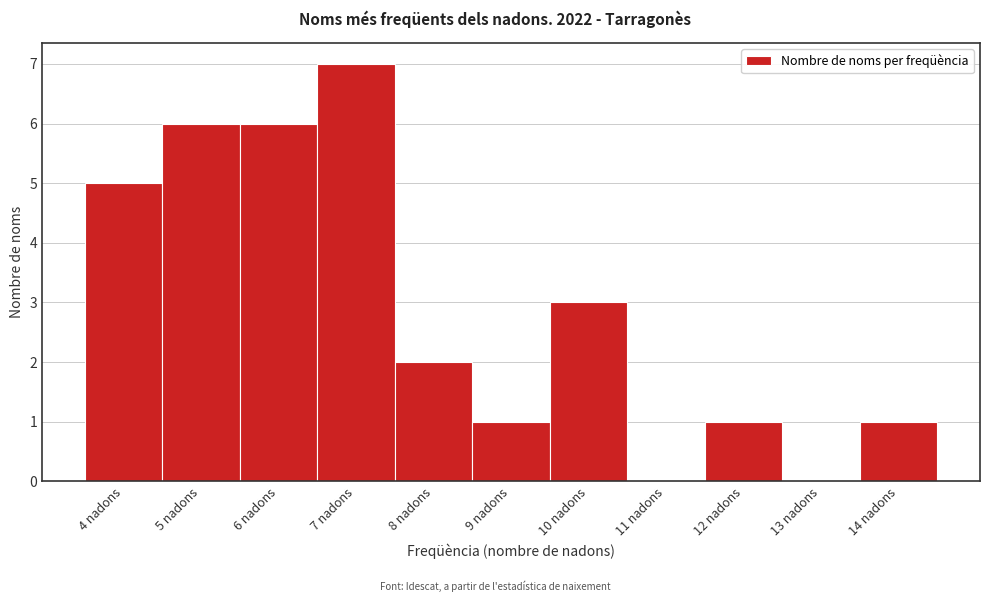

Reading right to left, list all the values displayed in this chart.

14 nadons=1	13 nadons=0	12 nadons=1	11 nadons=0	10 nadons=3	9 nadons=1	8 nadons=2	7 nadons=7	6 nadons=6	5 nadons=6	4 nadons=5